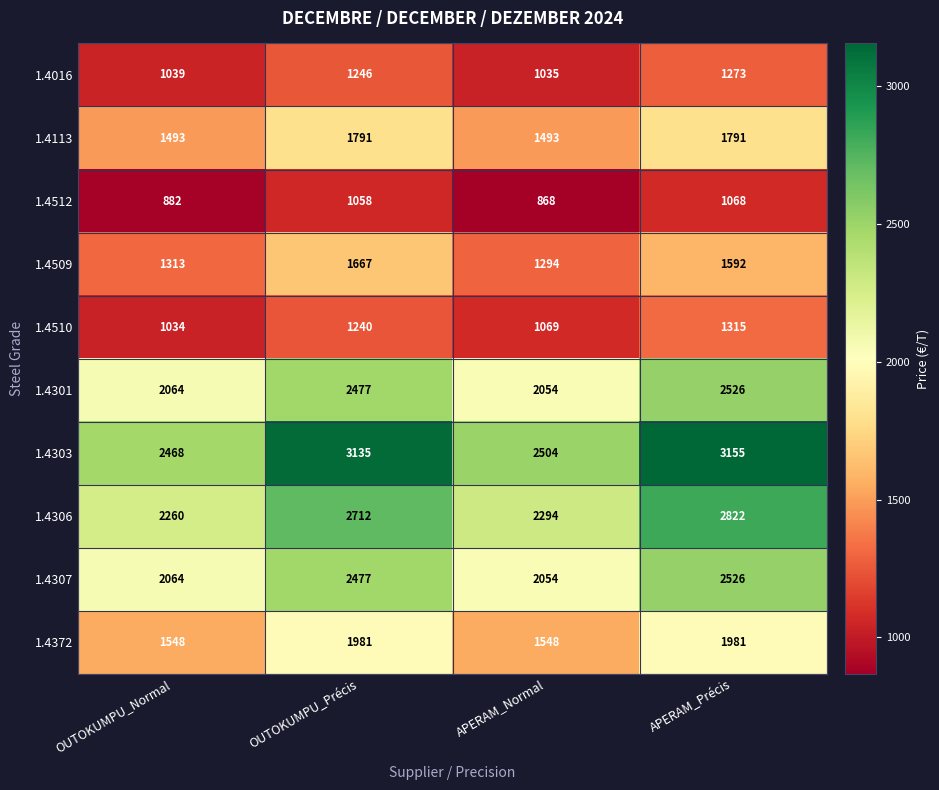

Between OUTOKUMPU_Normal and APERAM_Précis, which series saw the biggest shift?

1.4303